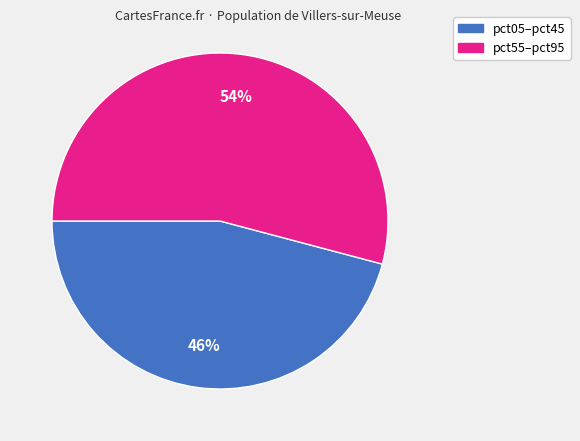

How many slices are in this pie chart?

2